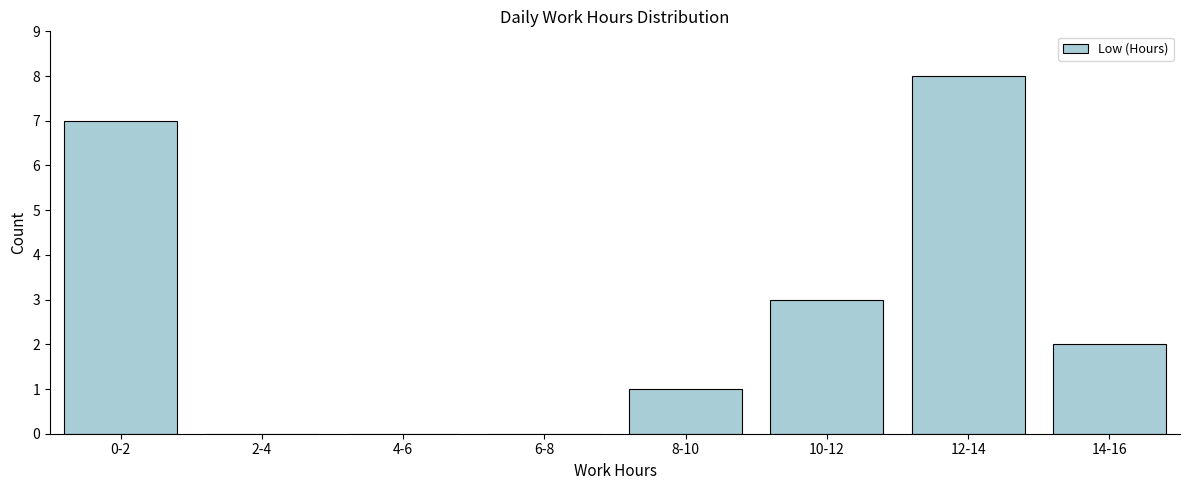

Reading left to right, list all the values displayed in this chart.

0-2=7	2-4=0	4-6=0	6-8=0	8-10=1	10-12=3	12-14=8	14-16=2